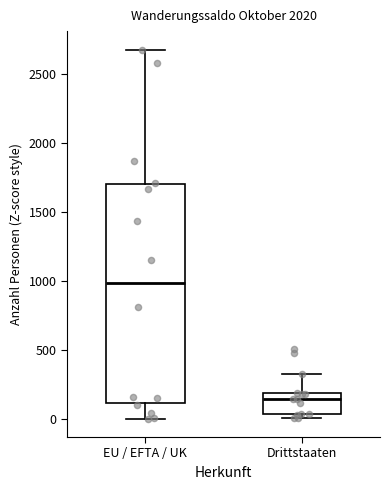

Reading left to right, transcribe this box plot: for each box, give where its median line is, the range the box spans, and where its two whiskers end, as read against the y-axis. The values are not printed on the chart, so give them approximately, as read against the axis.

EU / EFTA / UK: median 1000, box 100 to 1700, whiskers 0 to 2700
Drittstaaten: median 150, box 50 to 200, whiskers 0 to 350